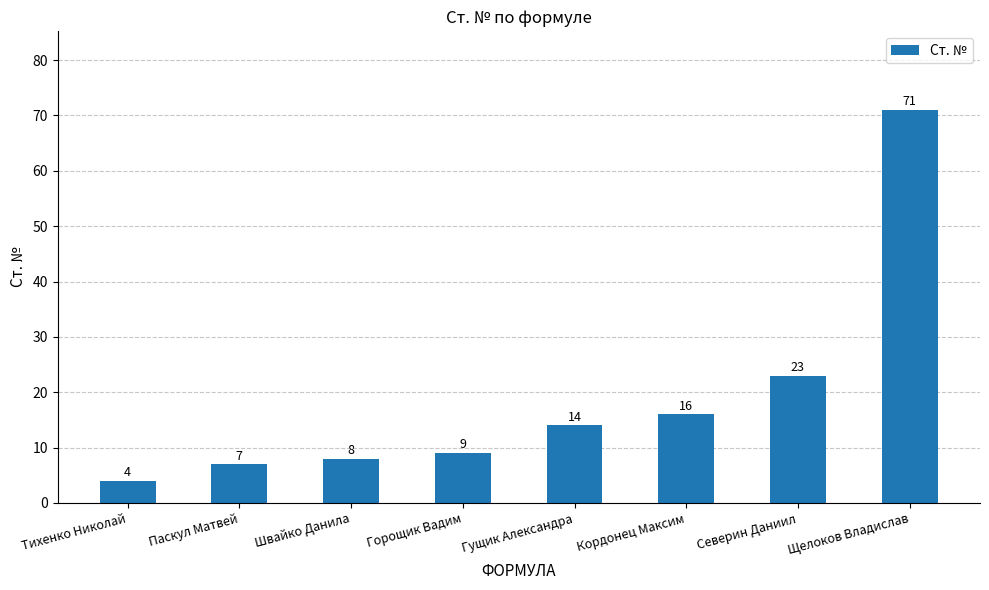

What is the greatest value displayed?

71